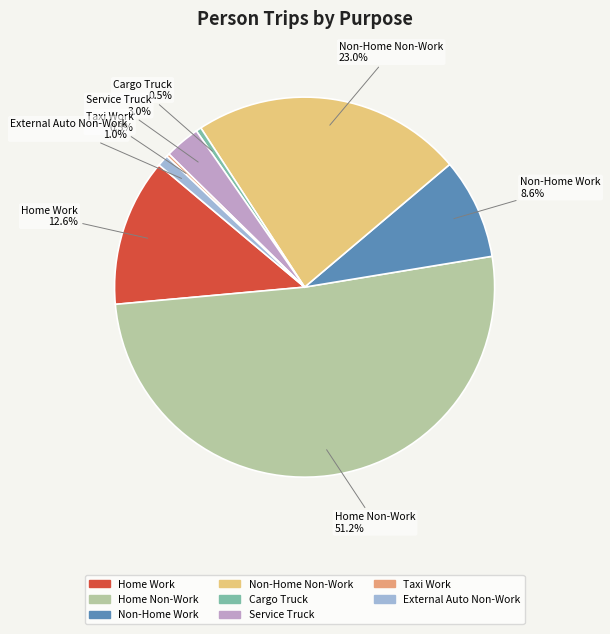

To the nearest percent, what is the average slice percentage?

12%